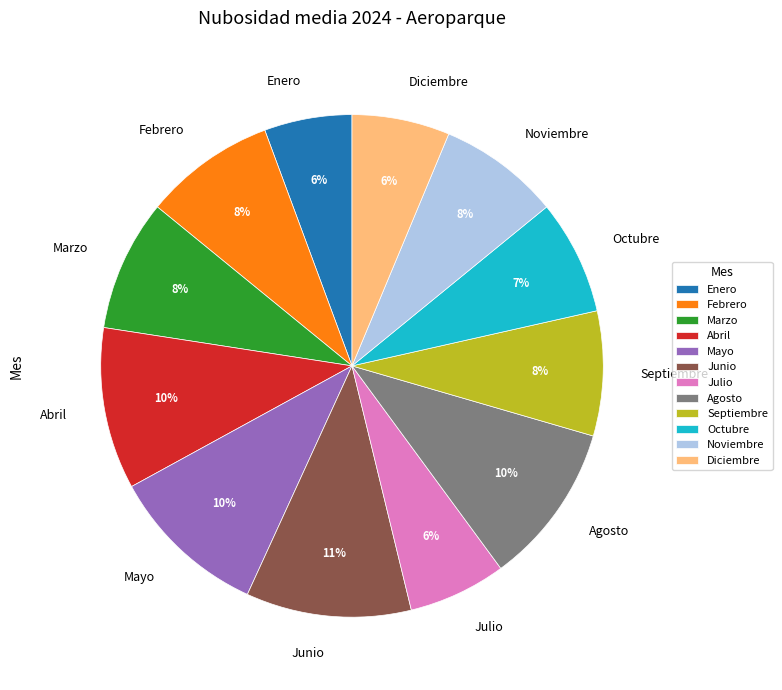

How many segments does this pie chart have?

12